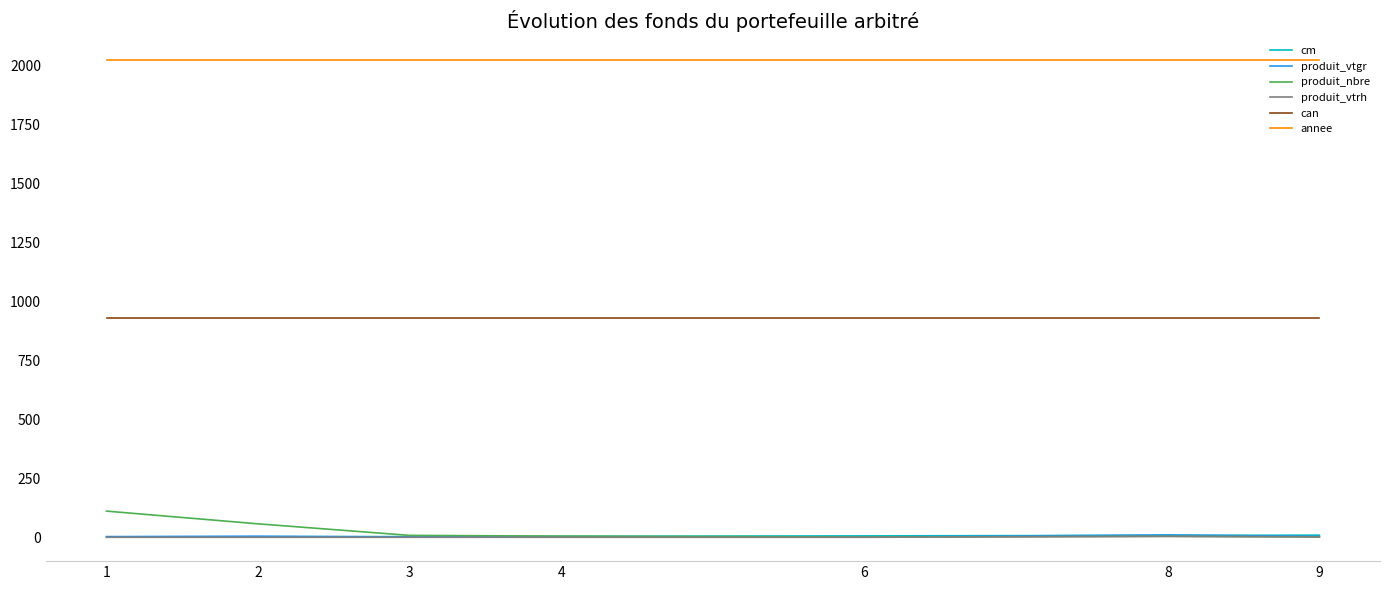

True or false: produit_vtgr and annee cross at least once.

False